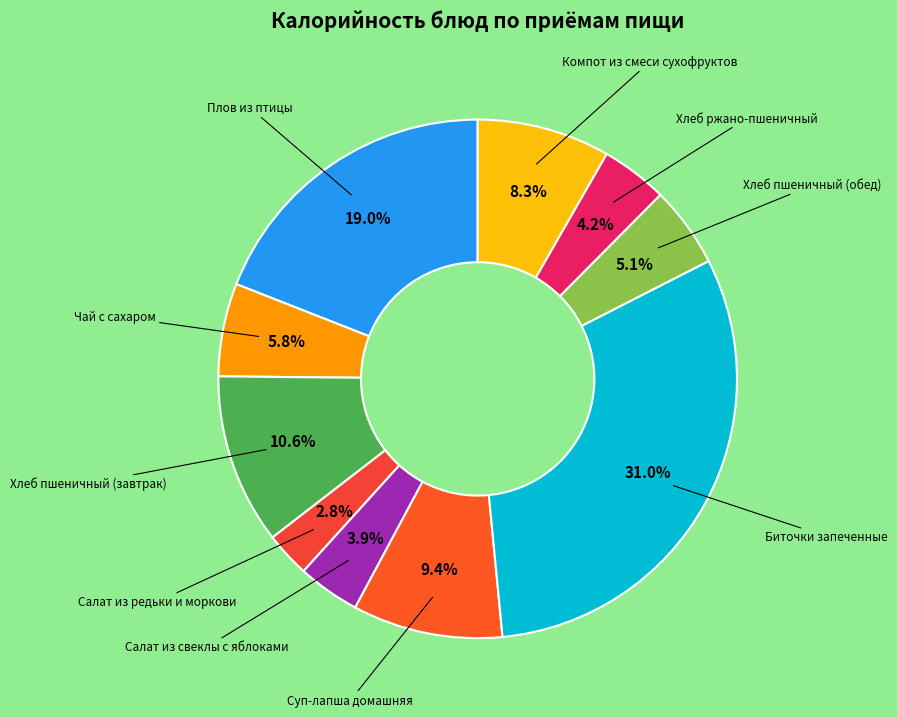

What is the largest slice in the pie chart?

Биточки запеченные